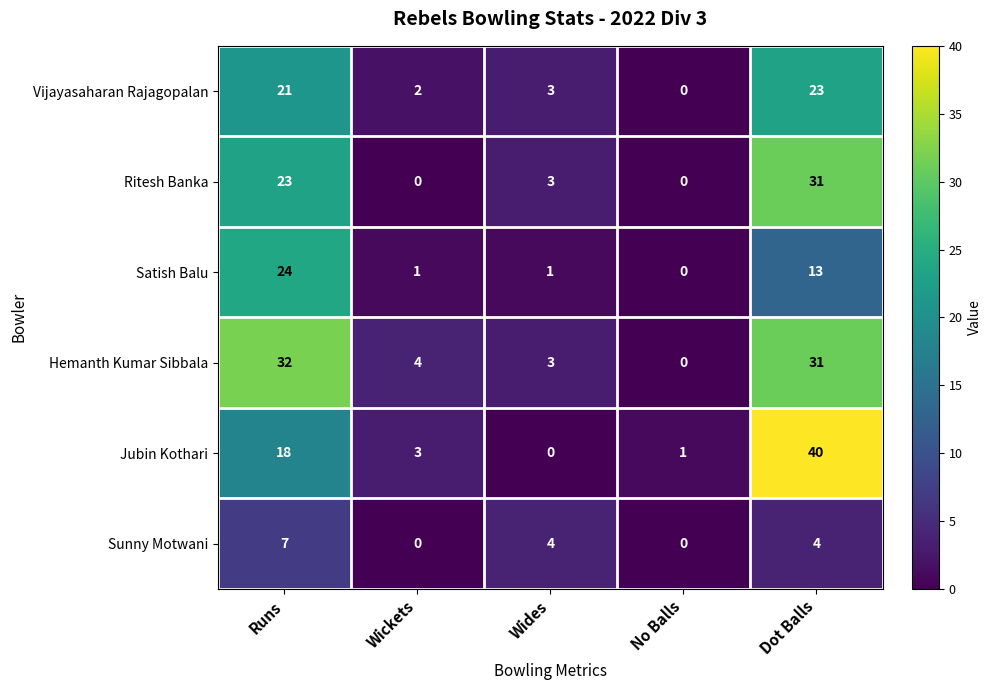

True or false: Satish Balu has a value of 1 at Wickets.

True